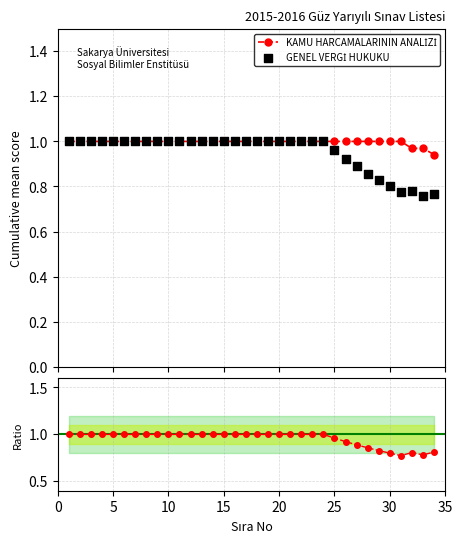

Which series contains the lowest Y value?

GENEL VERGİ HUKUKU